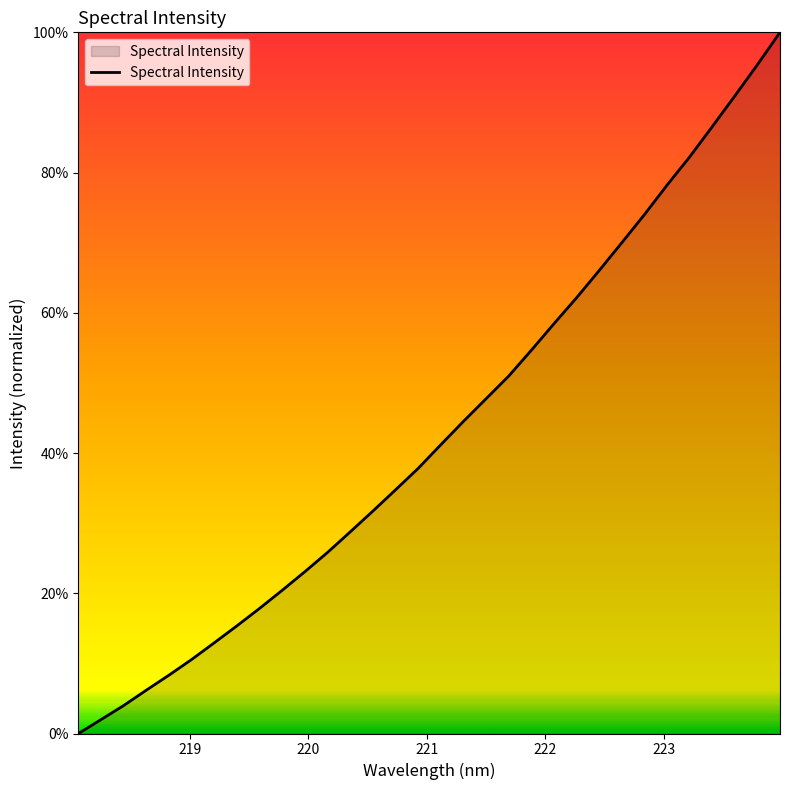

What is the difference between the maximum and minimum values?

100.0